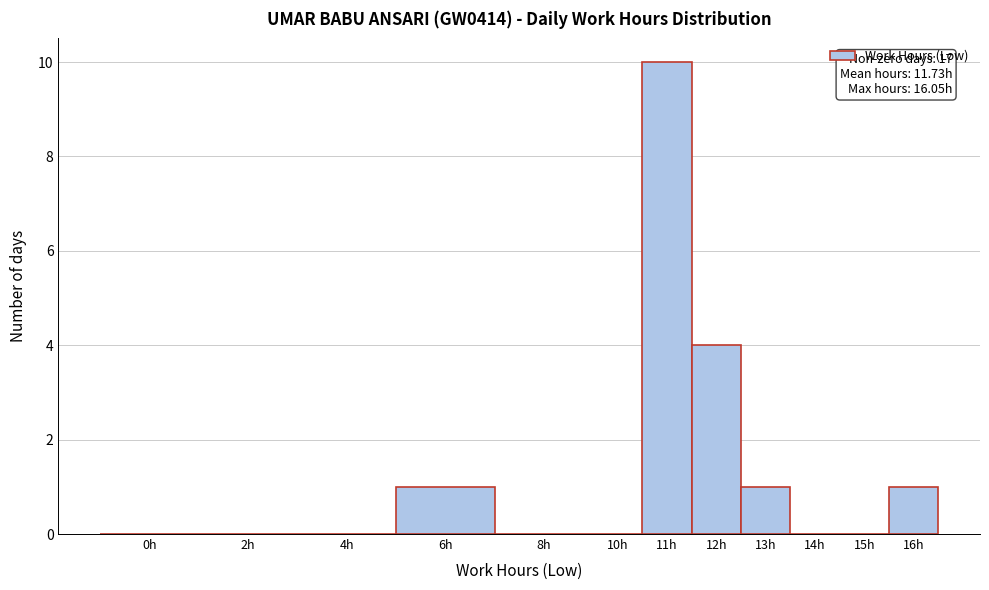

Reading right to left, transcribe all the data shown in this chart.

16h=1	15h=0	14h=0	13h=1	12h=4	11h=10	10h=0	8h=0	6h=1	4h=0	2h=0	0h=0